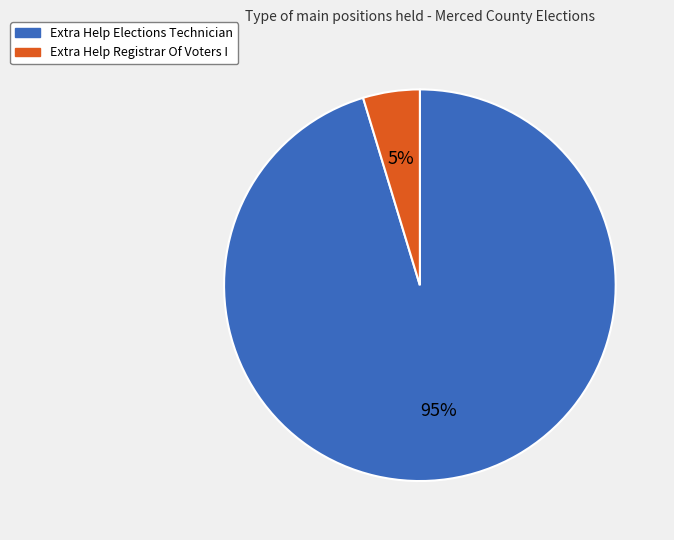

Between Extra Help Registrar Of Voters I and Extra Help Elections Technician, which is larger?

Extra Help Elections Technician